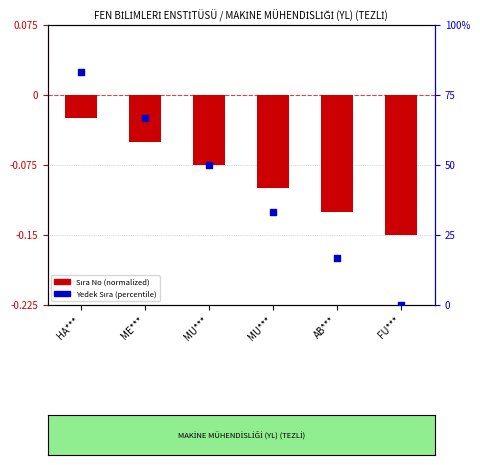

What are all the series names shown in the legend?

Sıra No (normalized), Yedek Sıra (percentile)